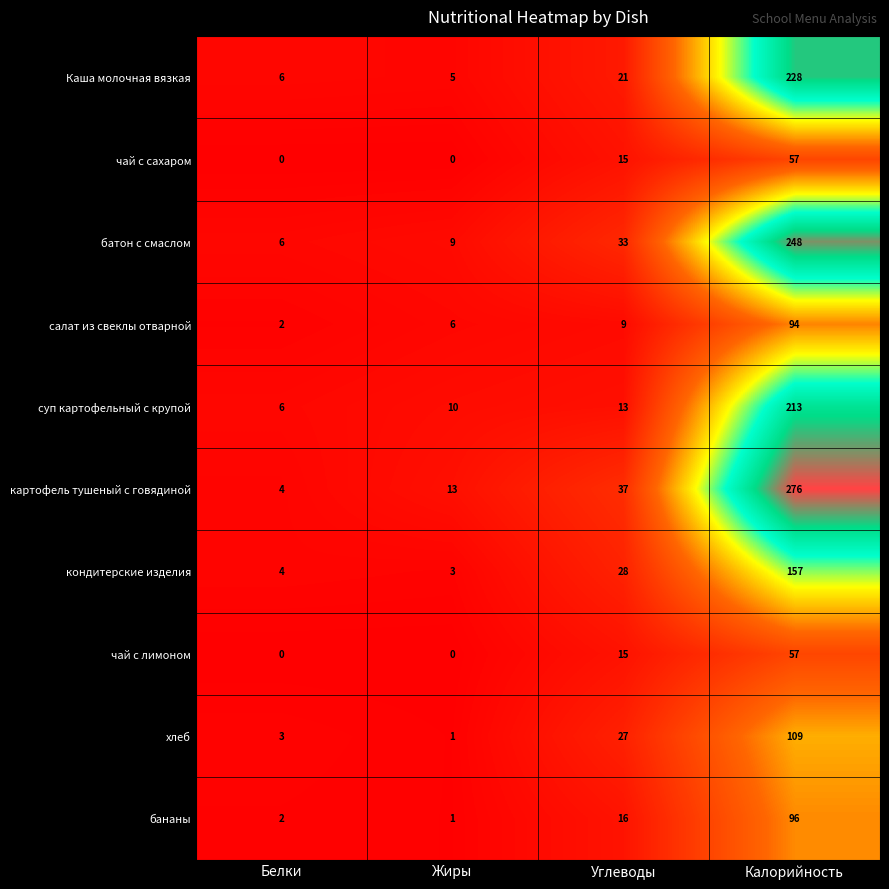

Which series has the largest total across all categories?

картофель тушеный с говядиной